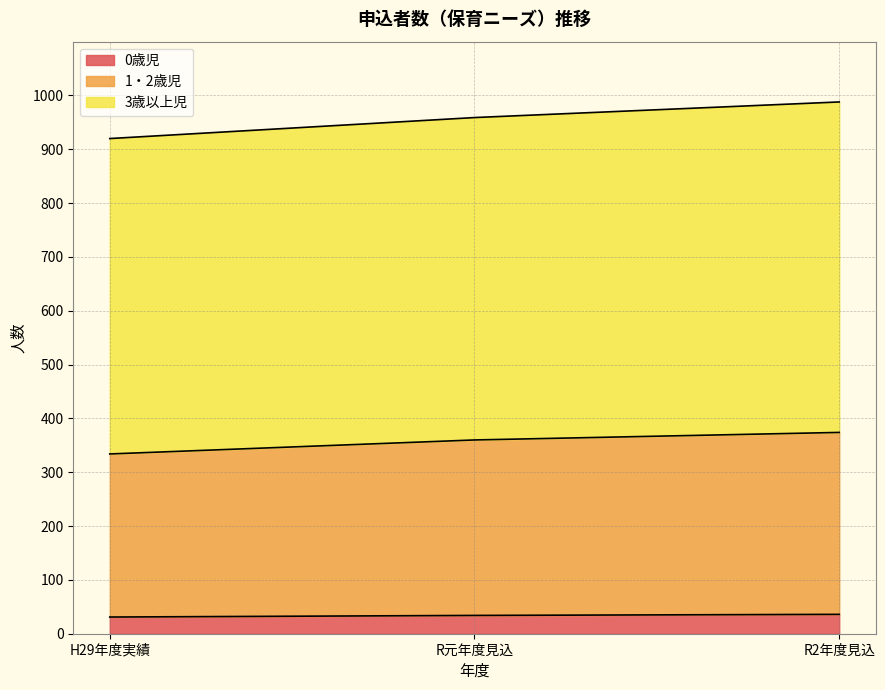

List the series in order of their overall mean, highest first.

3歳以上児, 1・2歳児, 0歳児